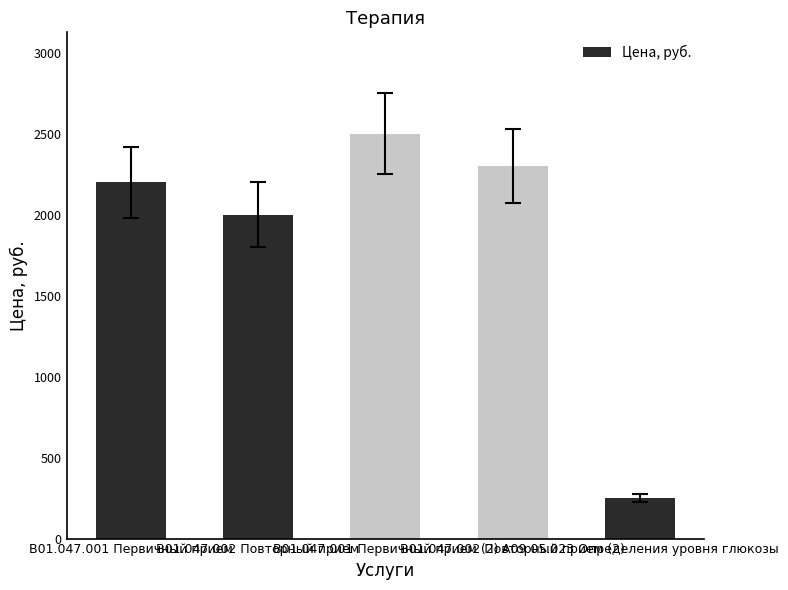

What is the greatest value displayed?

2500